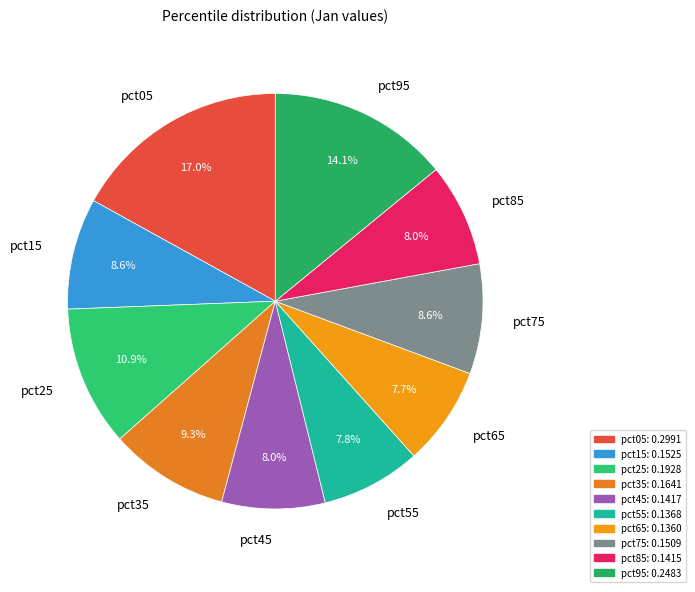

What is the largest slice in the pie chart?

pct05